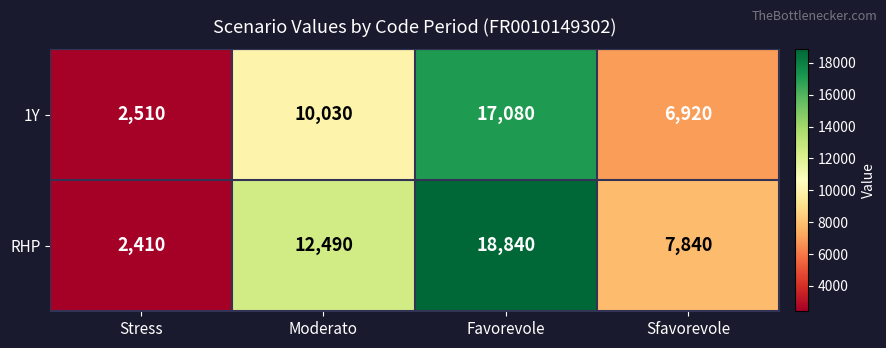

The 1Y series shows 6920 at Sfavorevole. True or false?

True